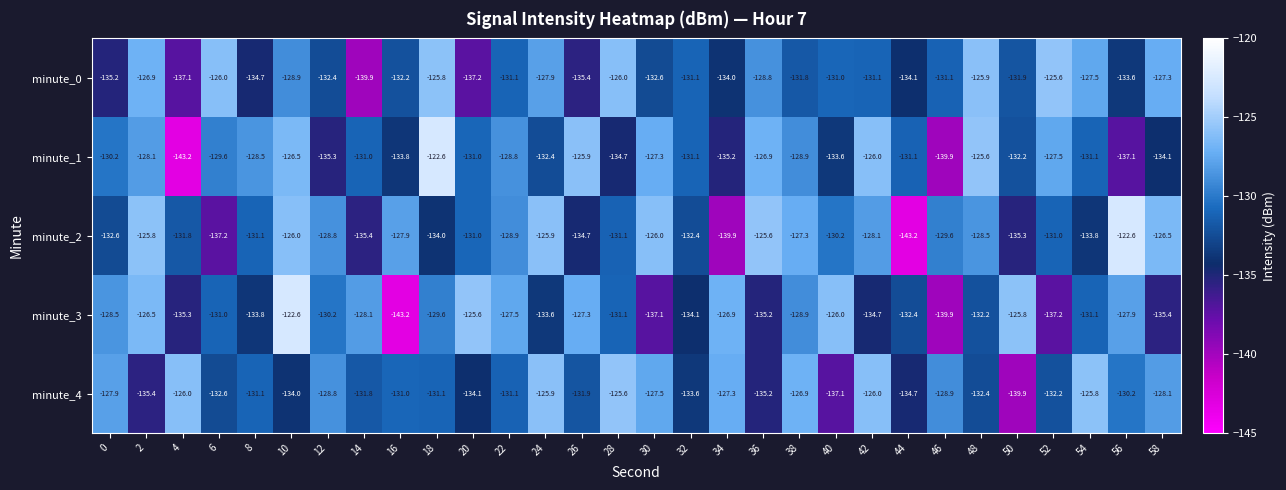

What is the sum of all minute_0 values?

-3934.1